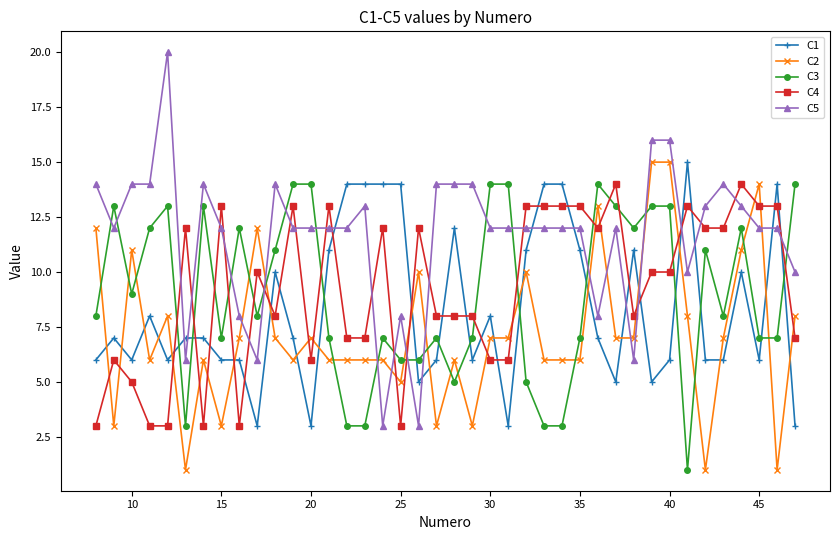

True or false: C3 and C2 intersect in this chart.

True